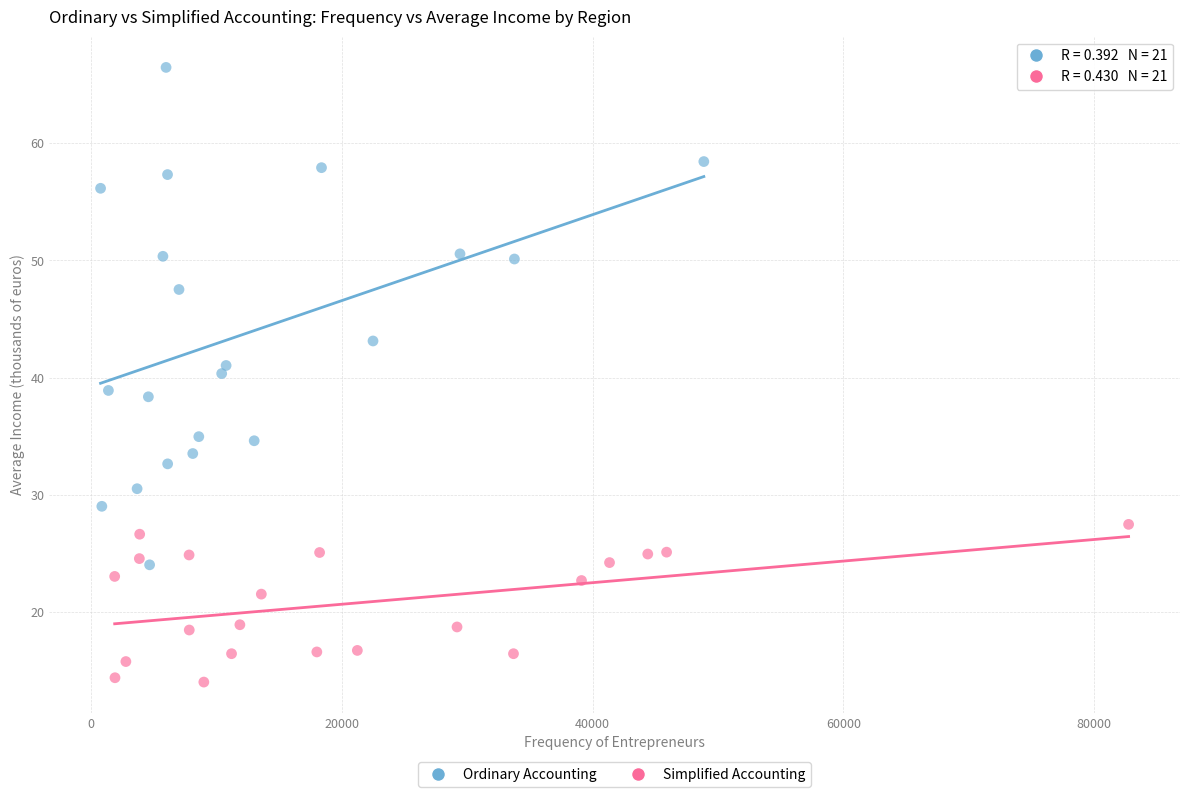

Which series contains the lowest Y value?

Simplified Accounting